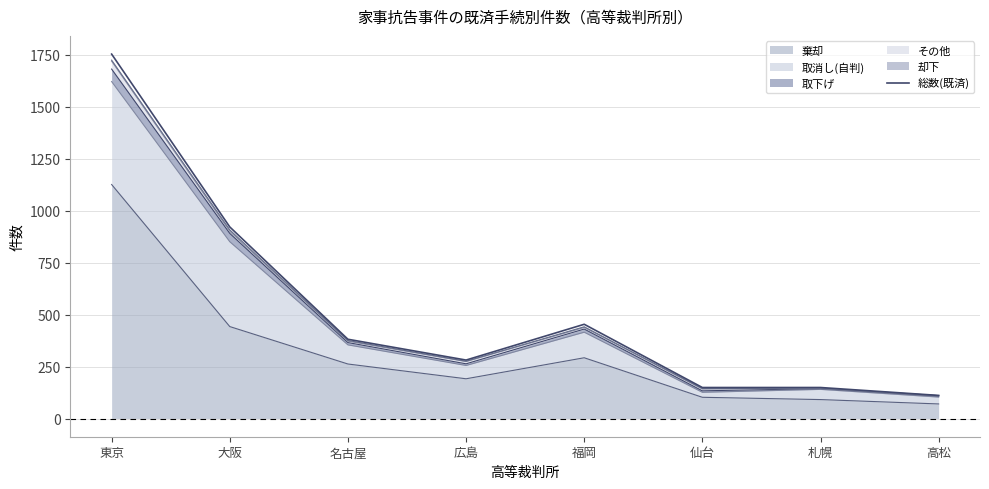

List the labels in order of value, largest first.

東京, 大阪, 福岡, 名古屋, 広島, 仙台, 札幌, 高松